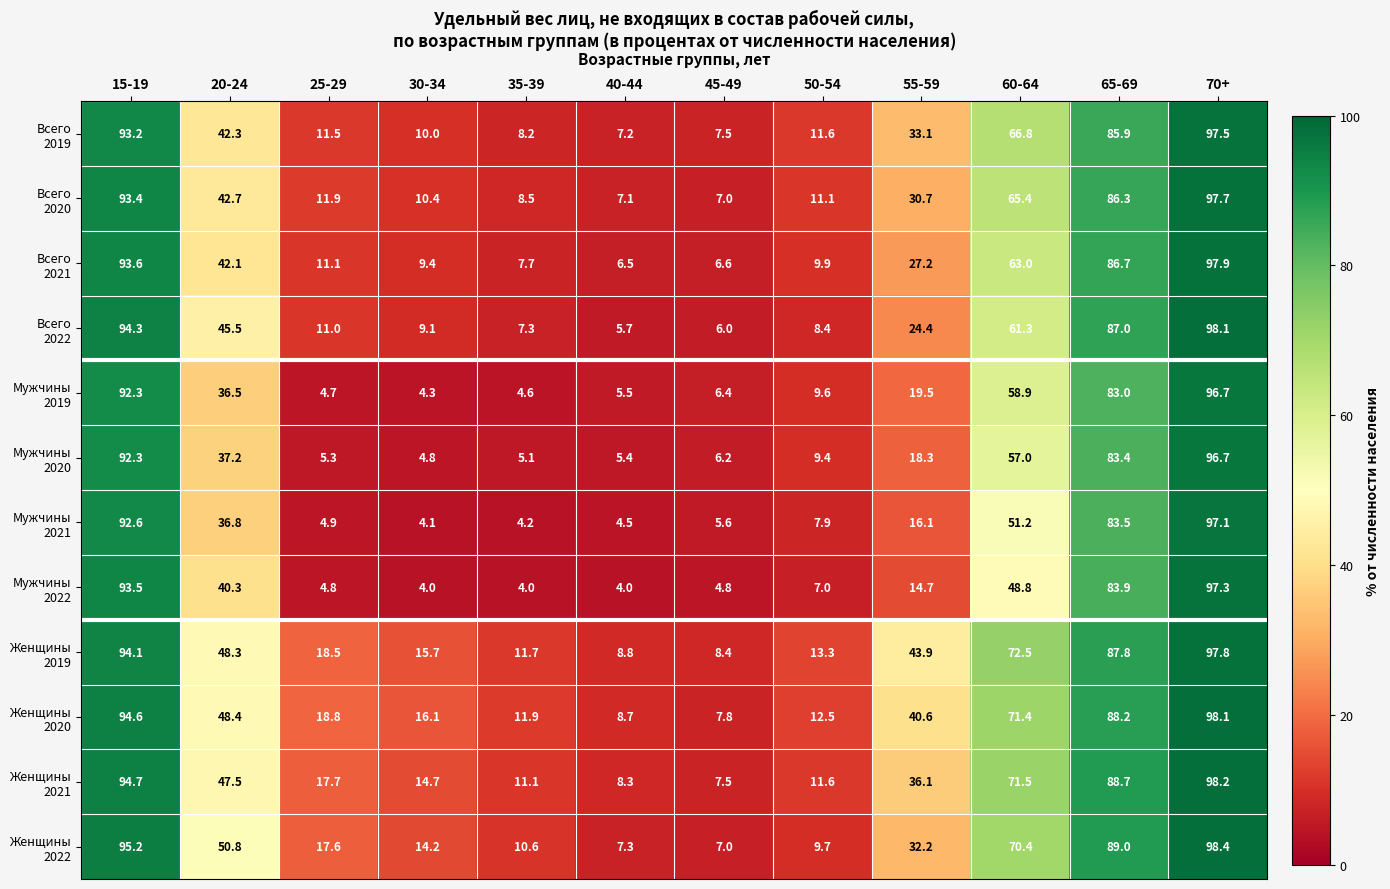

What is the greatest value displayed?

98.4